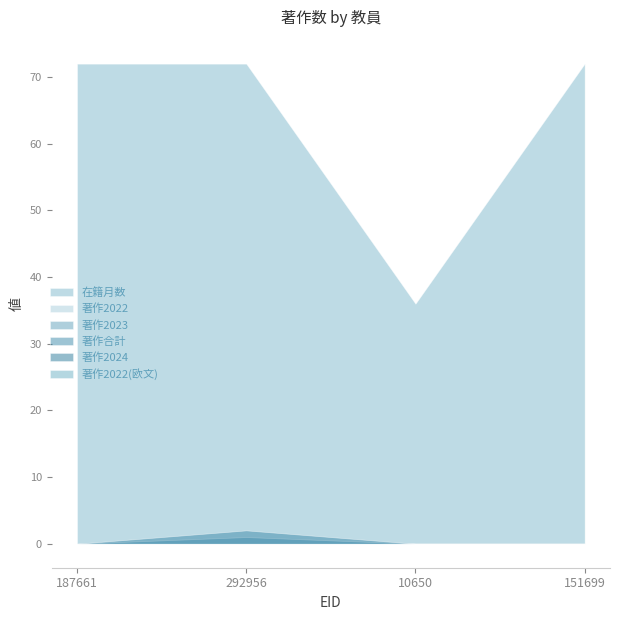

How many data points does each series have?

4